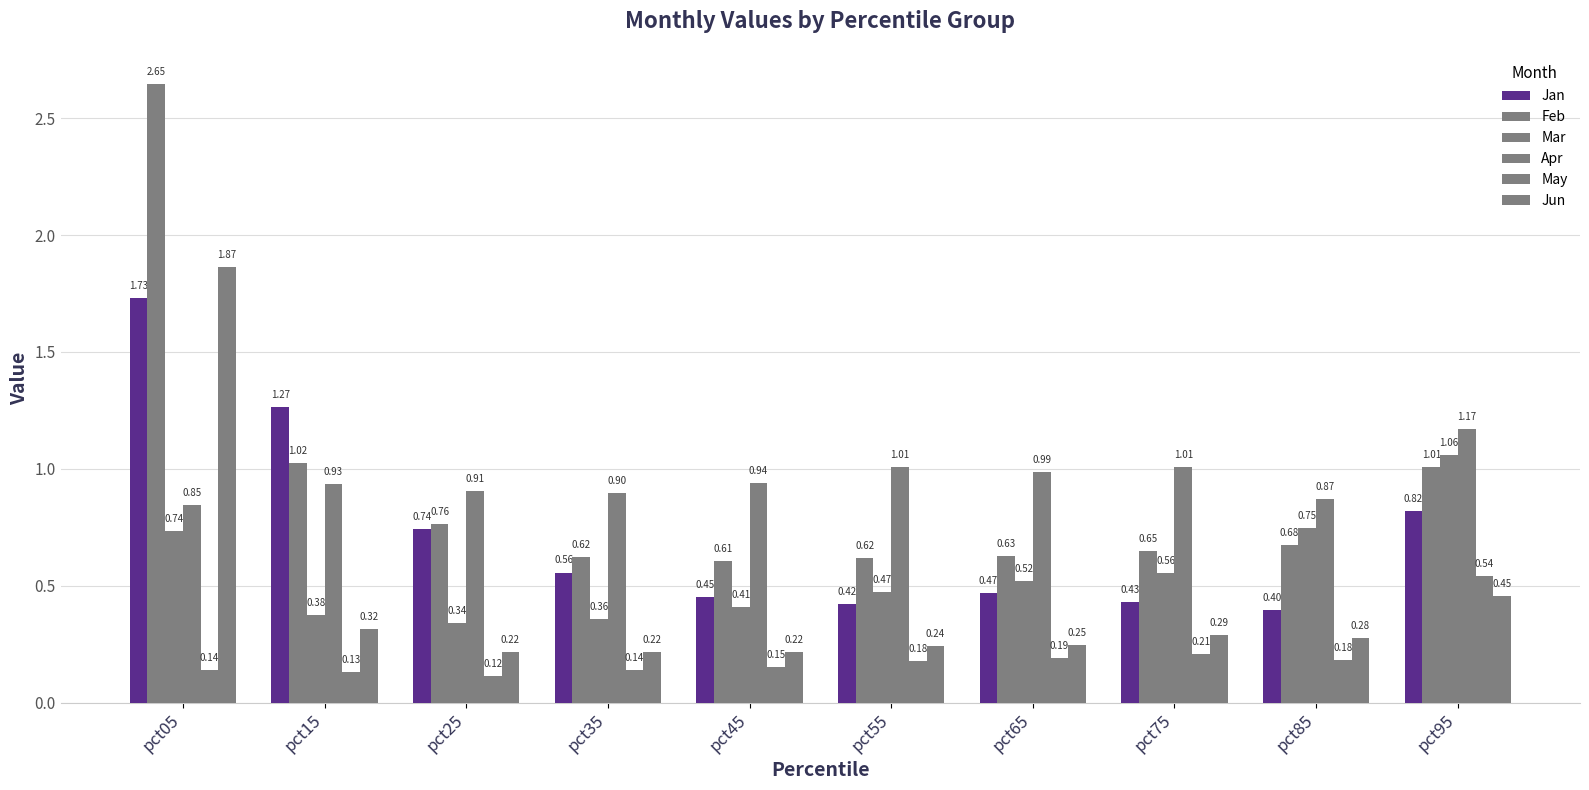

Is the value of Mar at pct05 greater than the value of May at pct05?

Yes